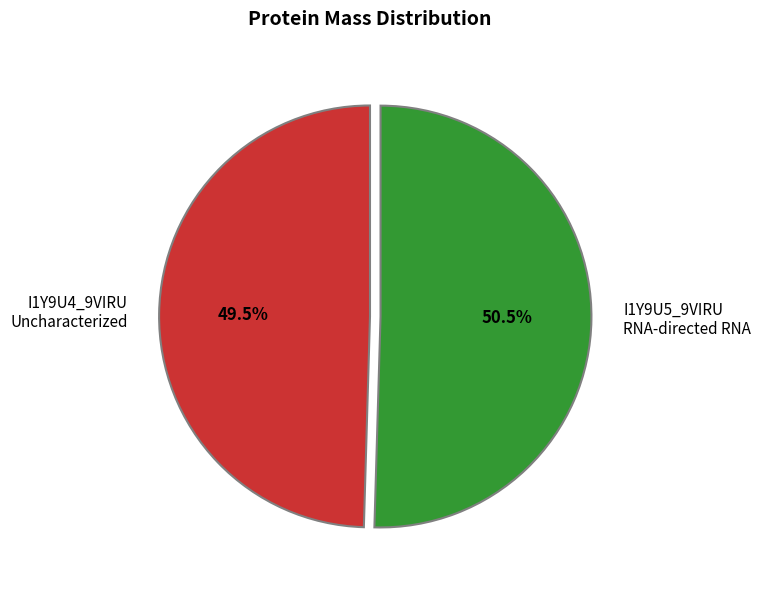

What percentage is NOT represented by I1Y9U4_9VIRU Uncharacterized?

50.5%